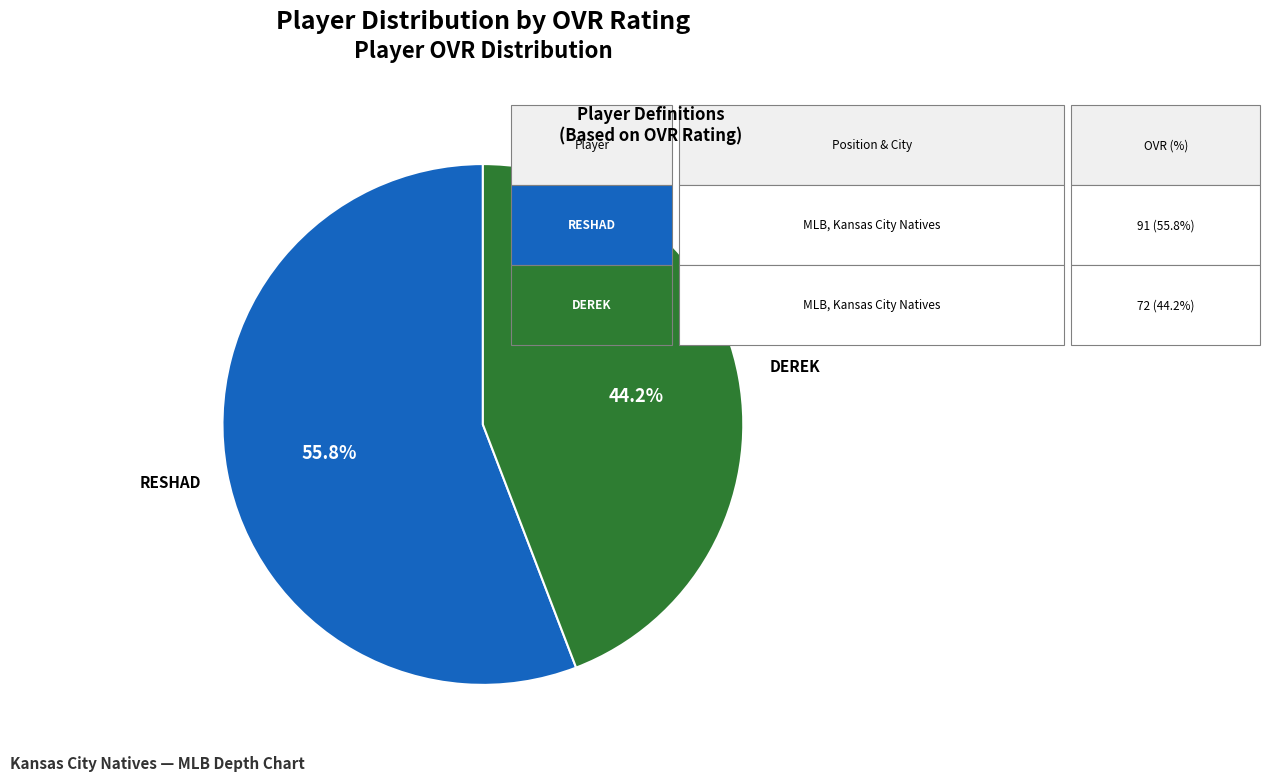

How many slices are in this pie chart?

2